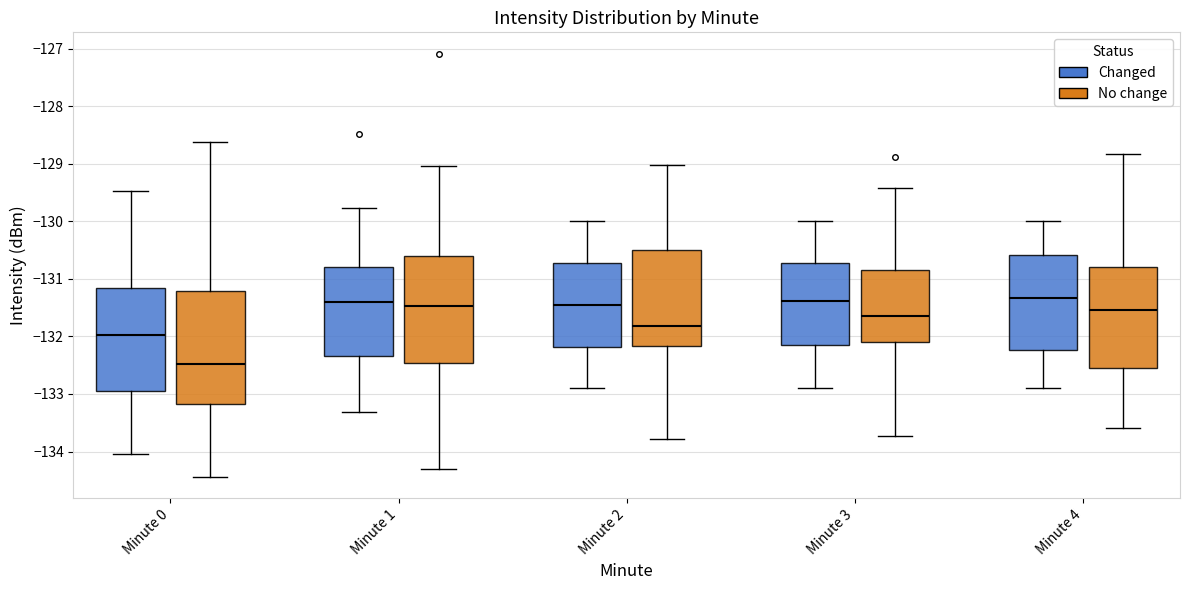

Where does the upper whisker of the box for Minute 1 (No change) end on the y-axis? The values are not printed on the chart, so give them approximately, as read against the axis.

-129.0